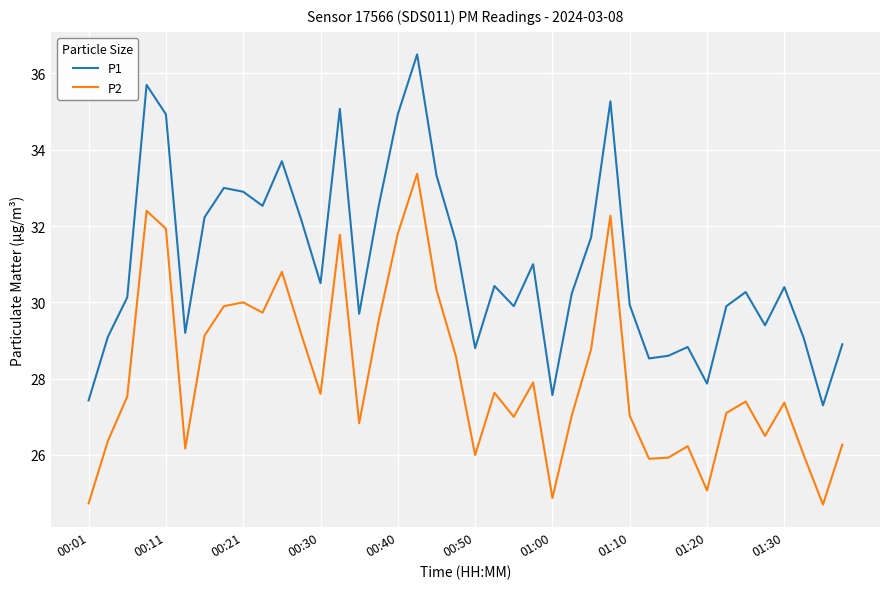

What is the lowest value of the P2 series?

24.7